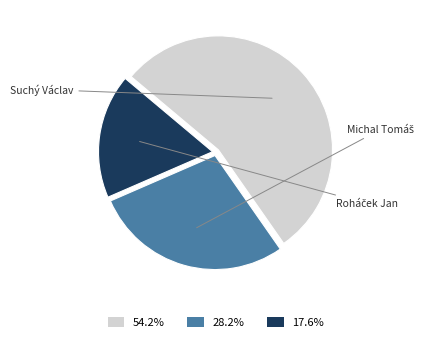

What is the ratio of the value at 17.6% to the value at 28.2%?

0.6